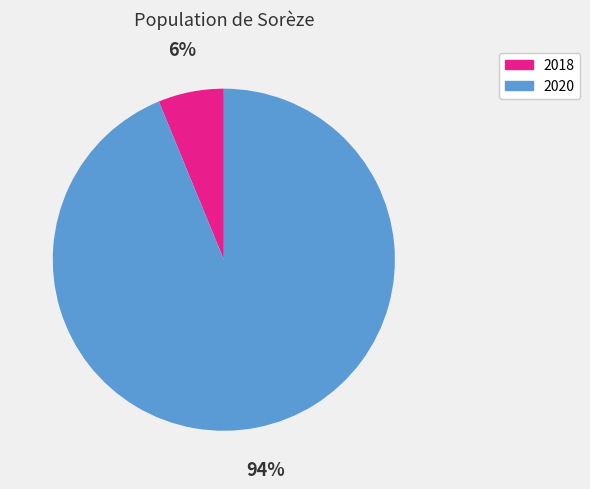

True or false: 2018 accounts for 15% of the total.

False